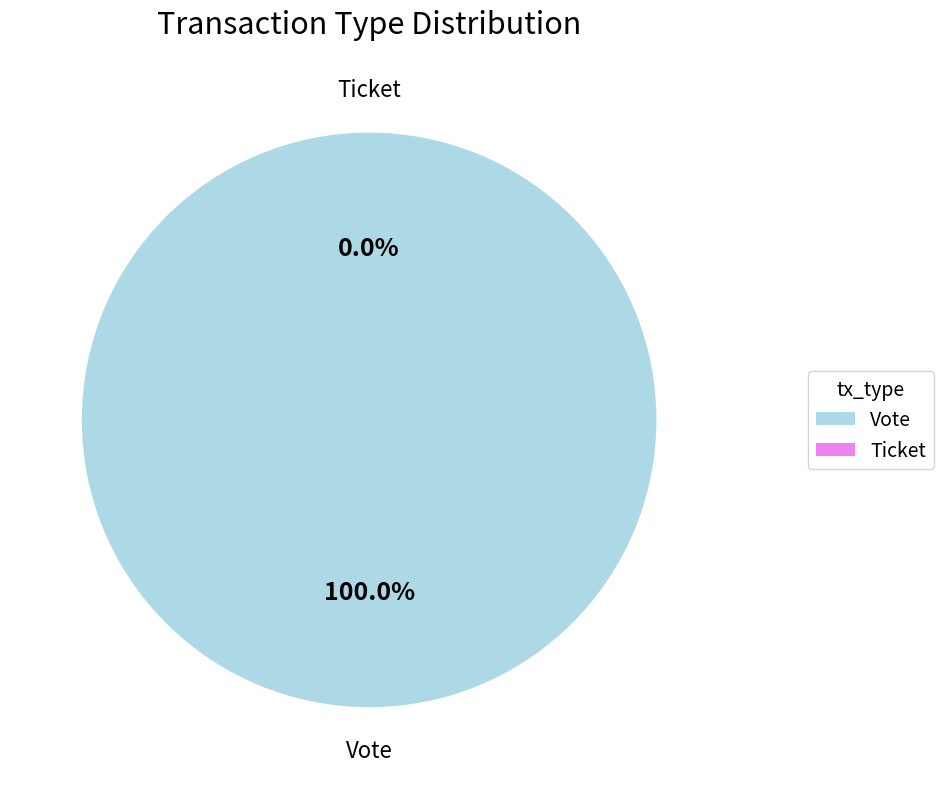

To the nearest percent, what is the difference between the Vote and Ticket slice percentages?

100%